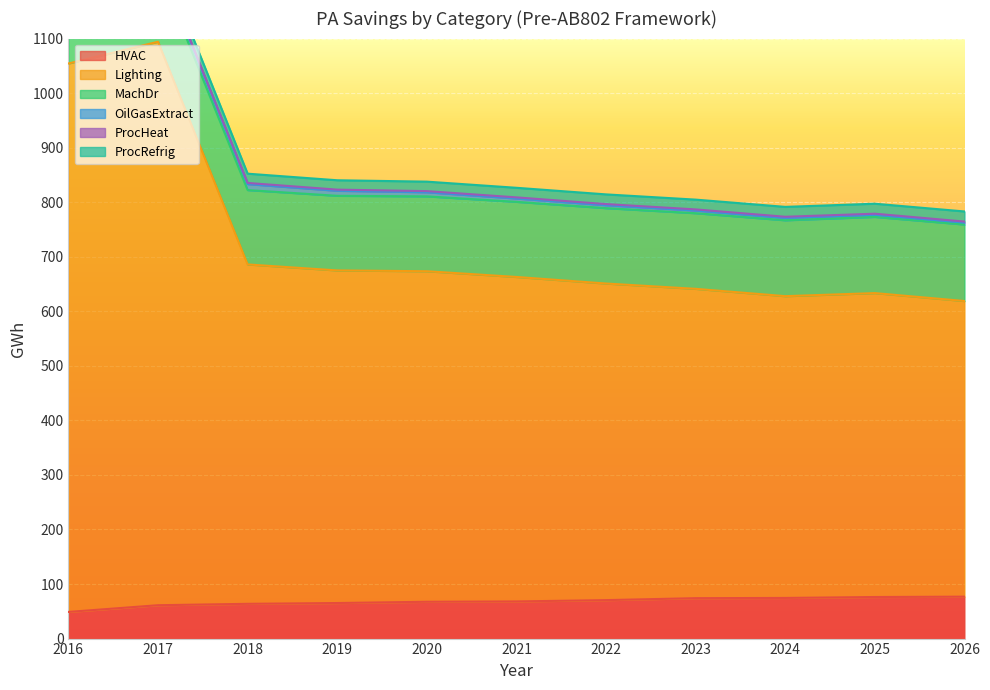

Reading left to right, list all the values displayed in this chart.

HVAC: 48.9	61.2	63.7	65.2	67.5	68.1	70.5	74.1	74.5	76.2	76.9
Lighting: 1005.4	1033.0	622.2	609.8	606.0	594.9	580.4	567.1	553.2	557.2	542.0
MachDr: 135.6	135.9	136.3	136.8	137.2	137.7	138.2	138.6	139.1	139.7	140.2
OilGasExtract: 13.5	12.4	11.0	9.2	7.6	6.1	5.4	4.9	4.4	3.9	3.4
ProcHeat: 2.1	2.1	2.1	2.1	2.1	2.1	2.1	2.0	2.0	2.0	2.0
ProcRefrig: 16.6	16.8	17.0	17.2	17.4	17.6	17.8	17.9	18.1	18.3	18.5